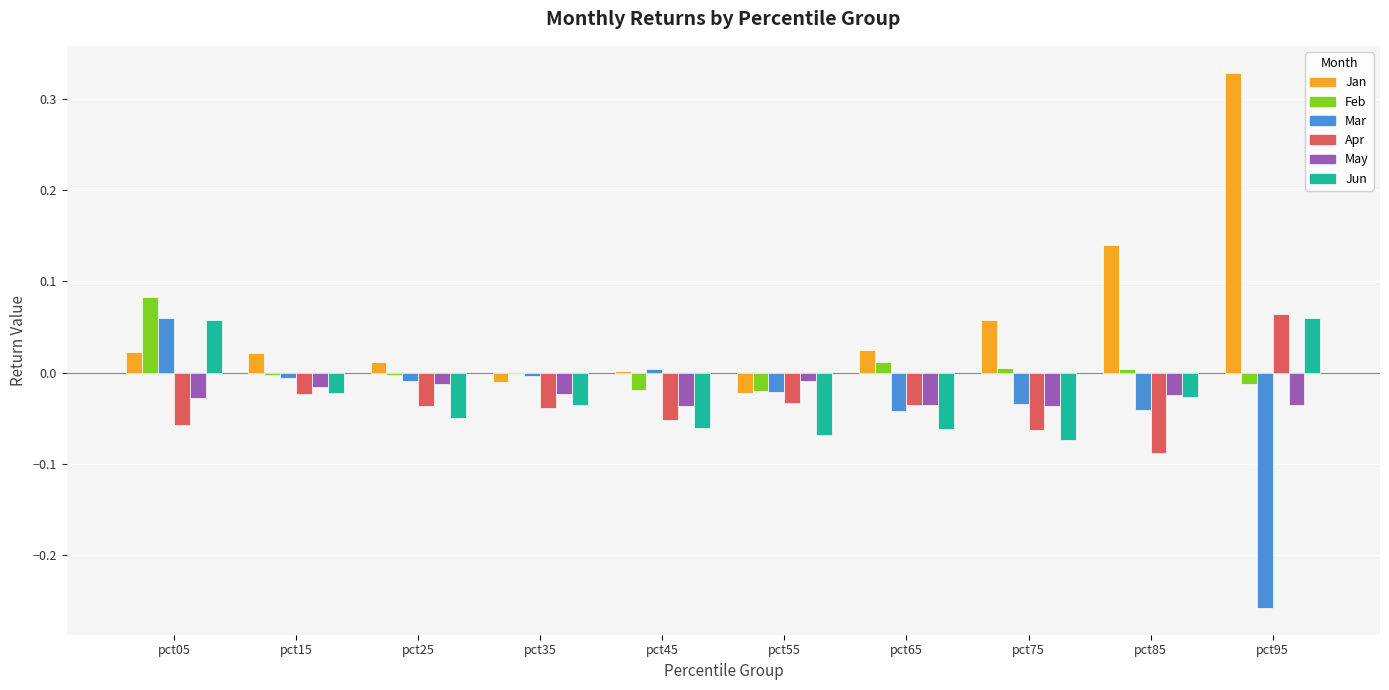

Which series changed the most between pct05 and pct45?

Jun